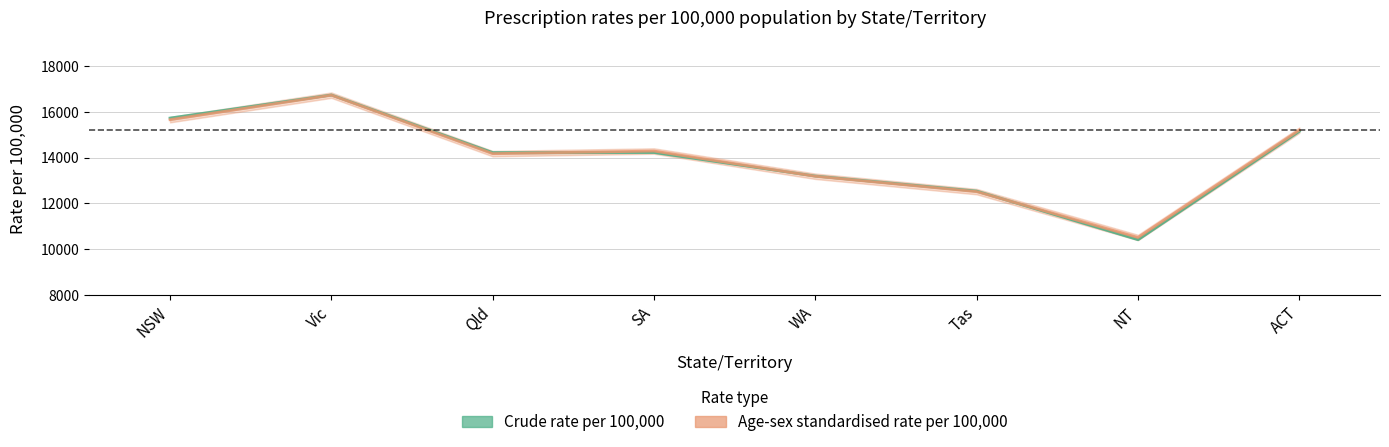

In Age-sex standardised rate per 100,000, how many points are lower than both neighbors (excluding endpoints)?

2